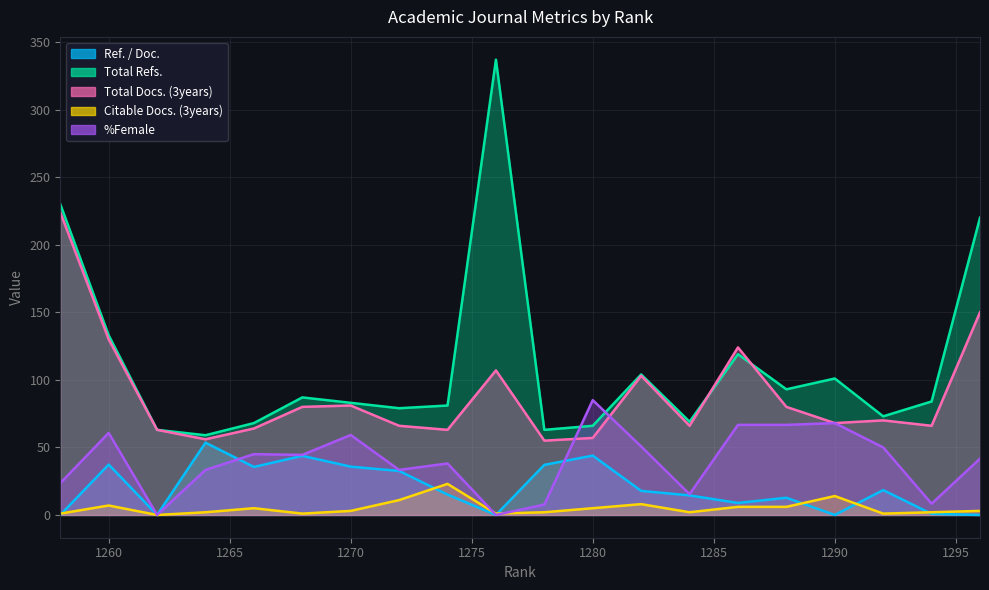

What value does the Total Docs. (3years) series have at 1290?

68.0